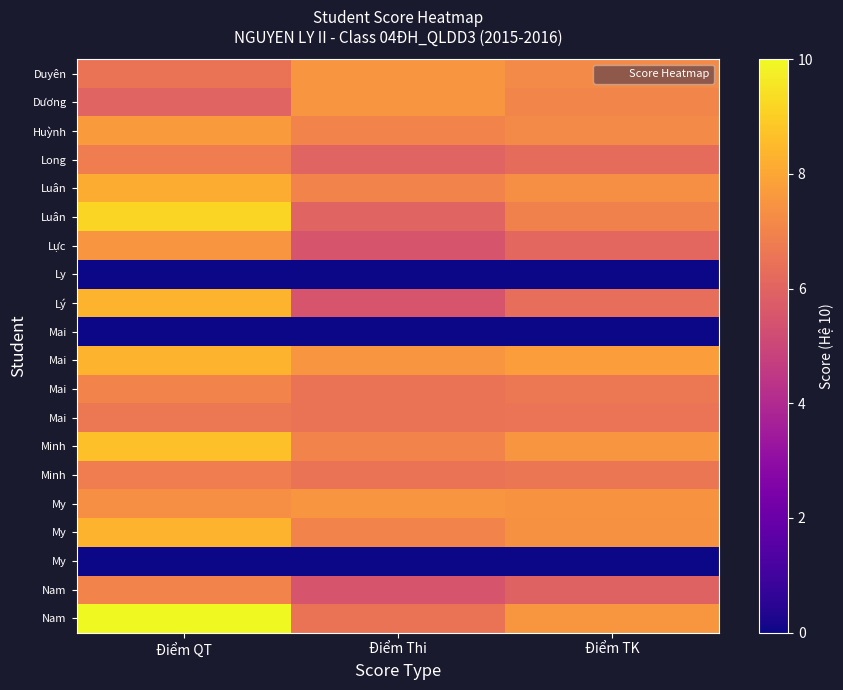

What is the total value across all series at Điểm Thi?

112.5